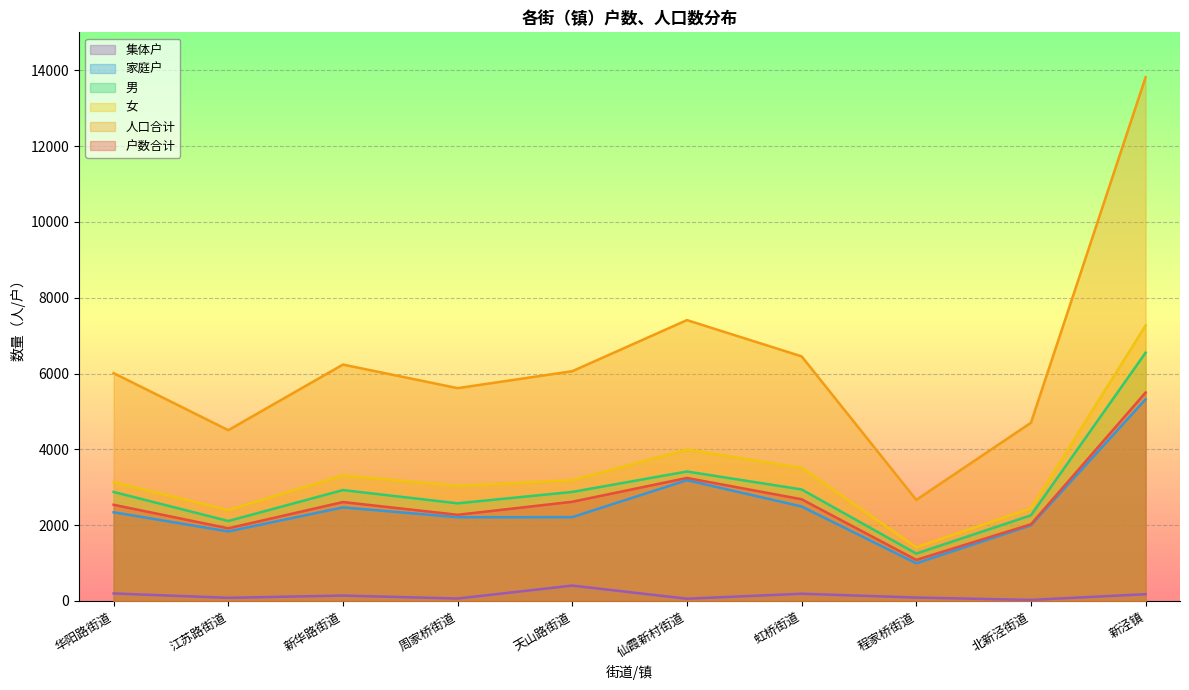

What is the difference between the maximum and minimum values in the 家庭户 series?

4327